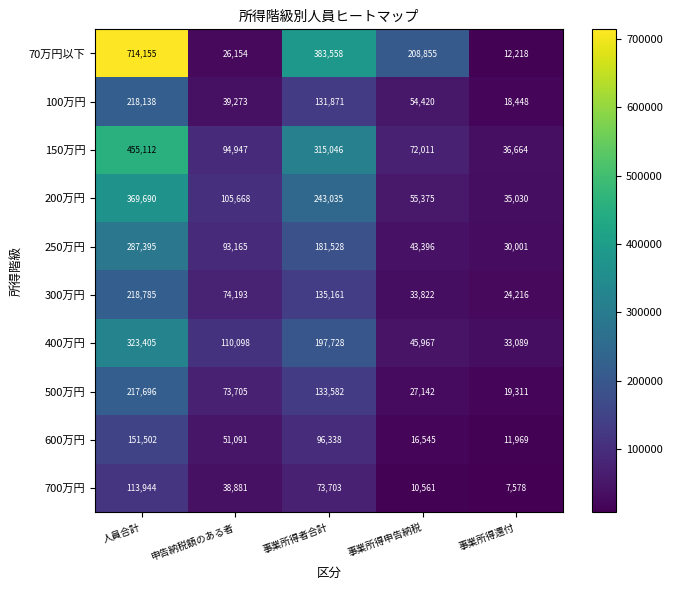

At which label does 500万円 first exceed 73705?

人員合計